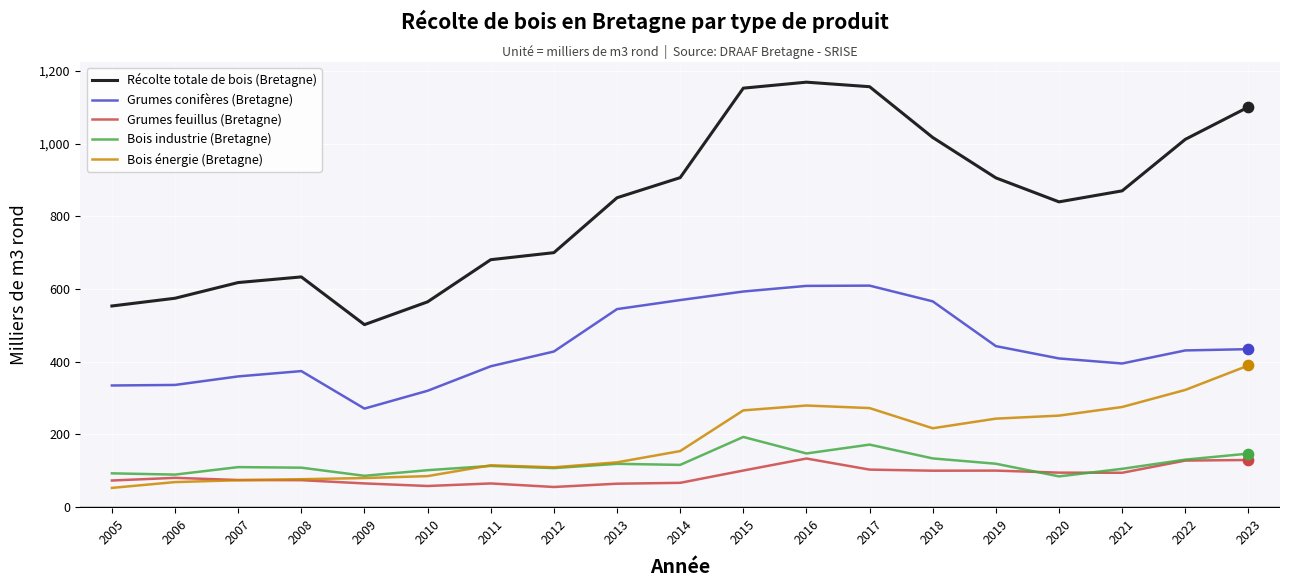

What are all the series names shown in the legend?

Récolte totale de bois (Bretagne), Grumes conifères (Bretagne), Grumes feuillus (Bretagne), Bois industrie (Bretagne), Bois énergie (Bretagne)